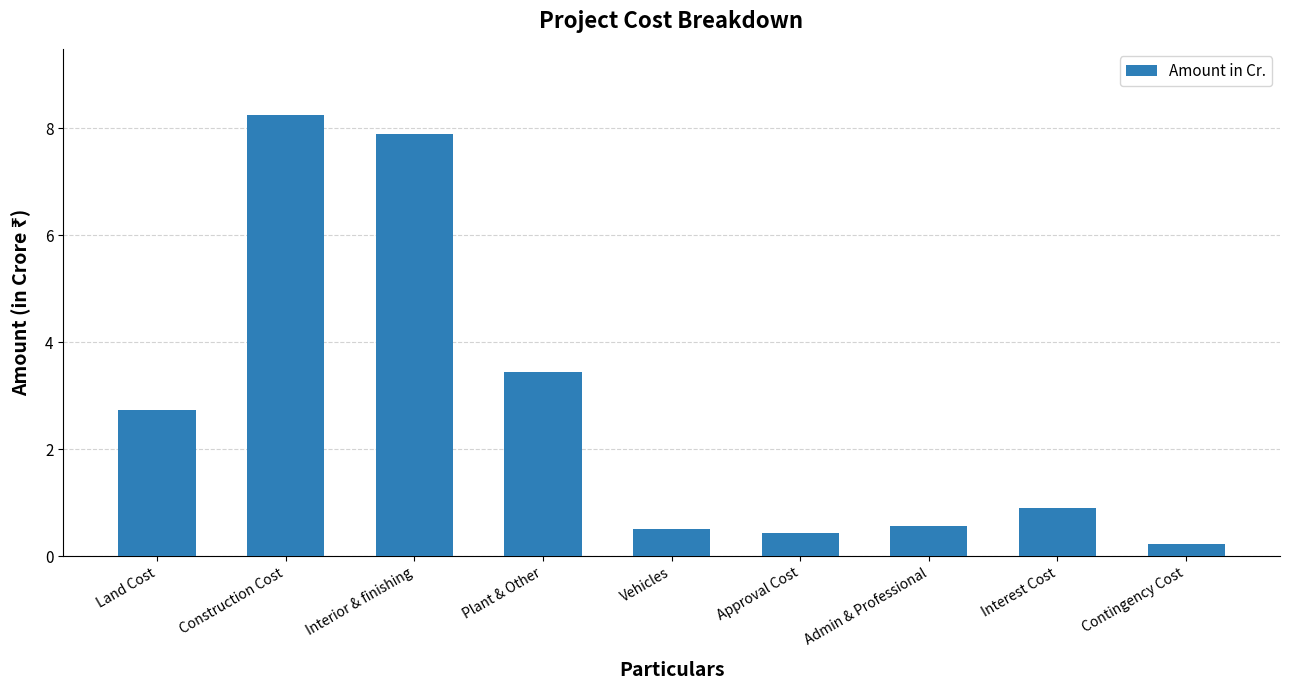

What value does the data have at Contingency Cost?

0.2